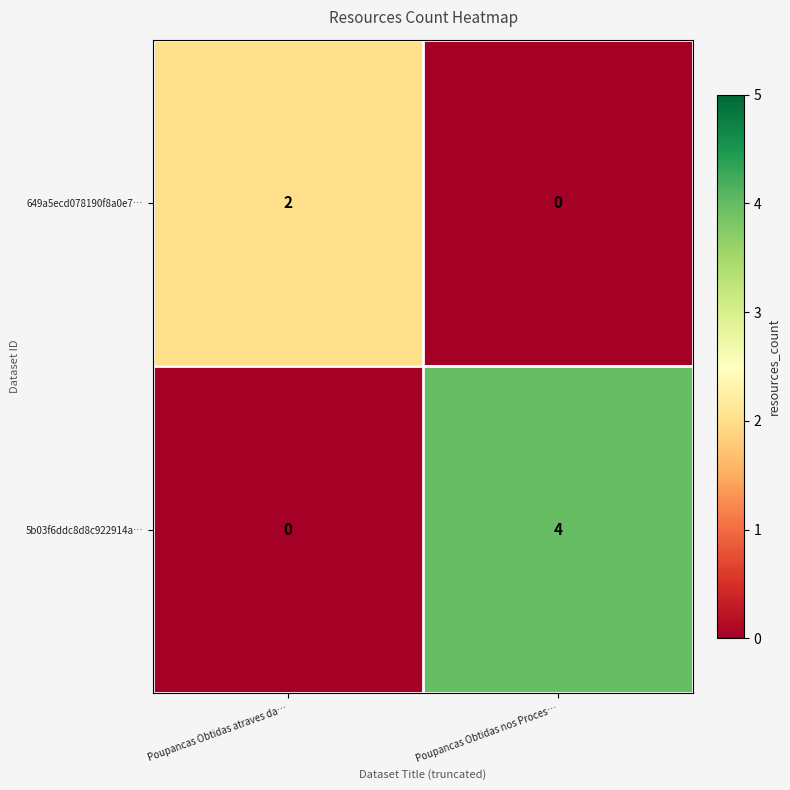

Where is 5b03f6ddc8d8c922914a… nearest to the value 2?

Poupancas Obtidas atraves da…